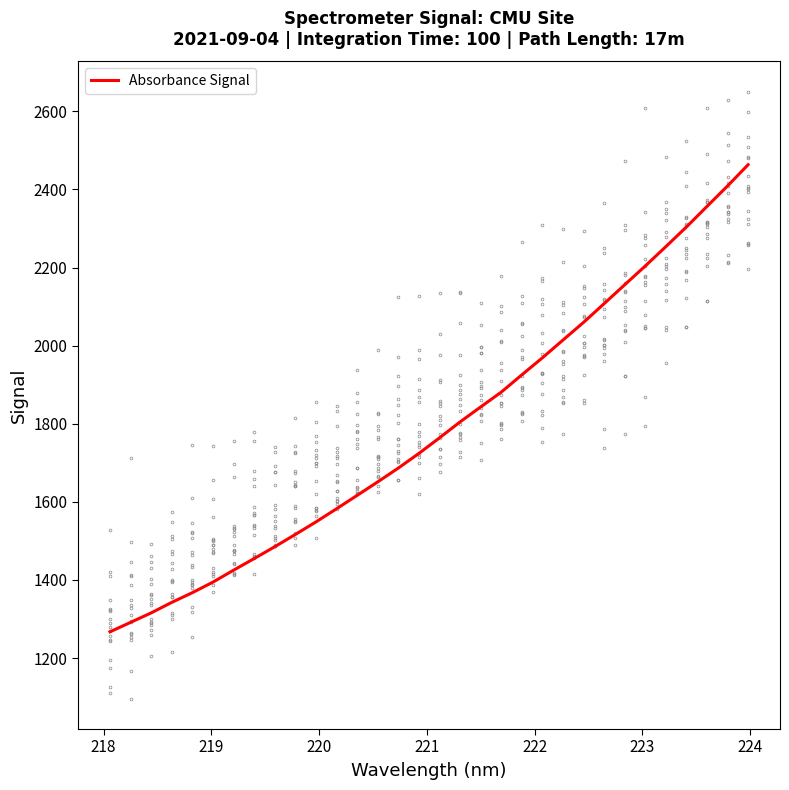

Does the chart display data point markers on the line(s)?

No